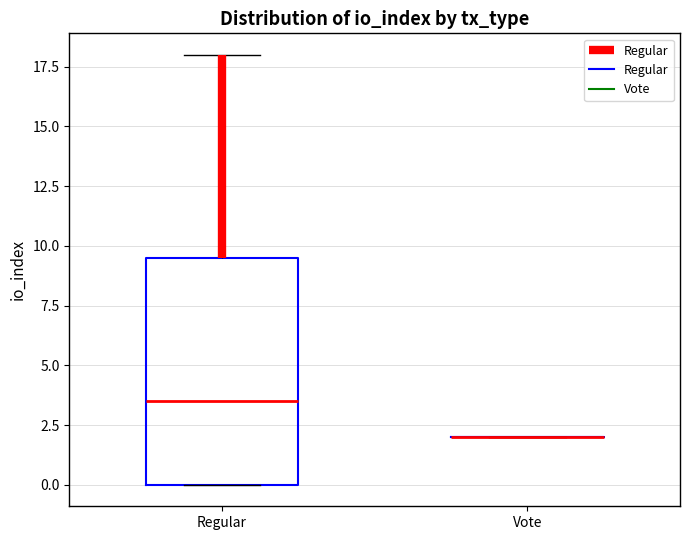

Which box is the tallest, from its lower edge to its upper edge?

Regular